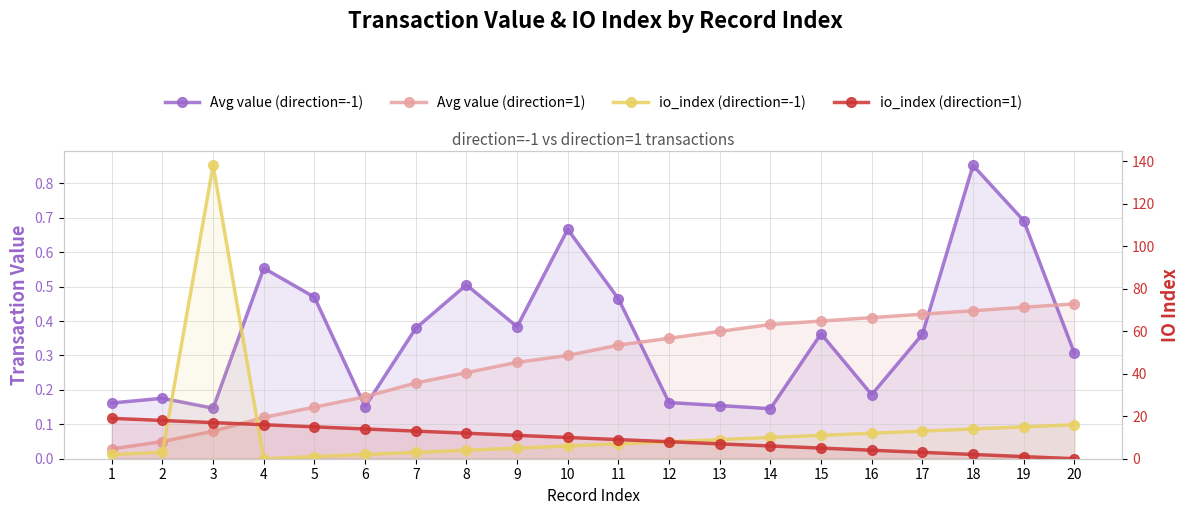

Which has a higher value, 4 or 8?

4